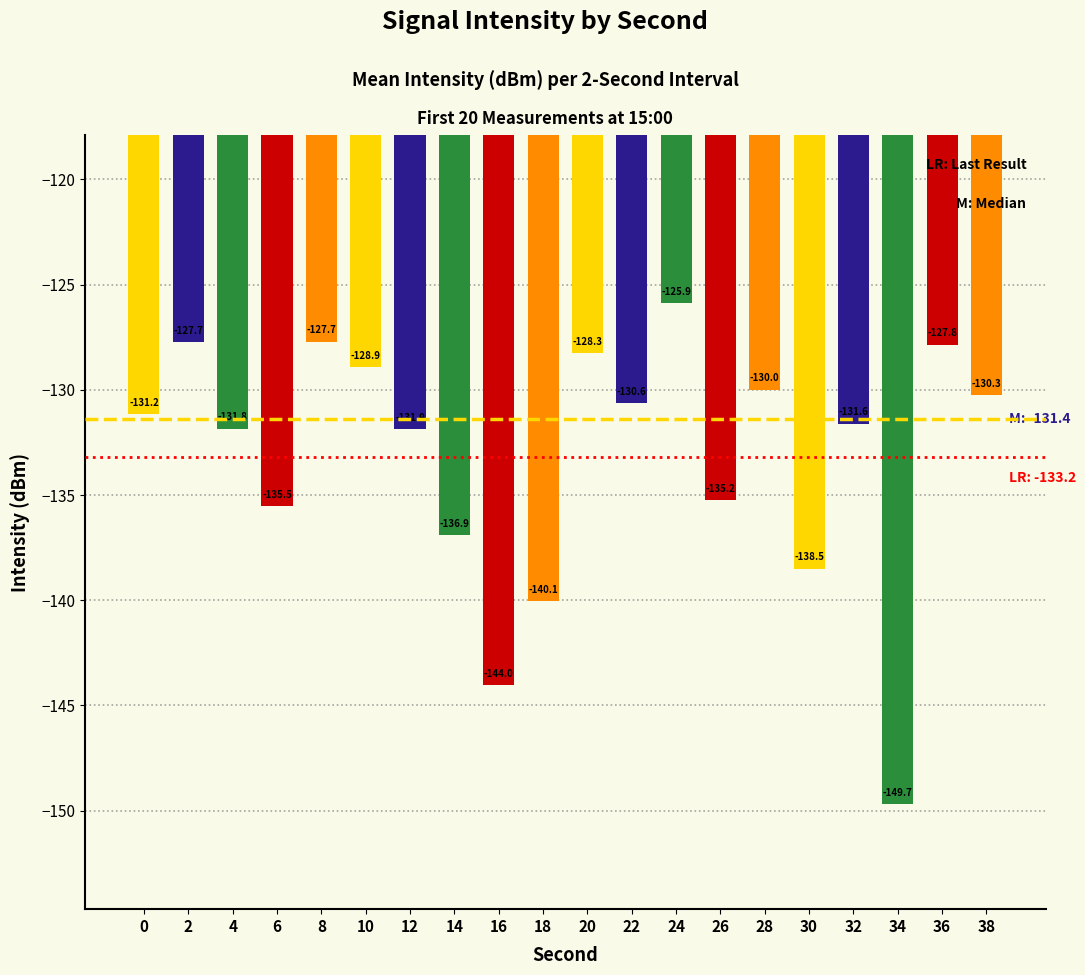

What is the approximate value at 24?

-125.9